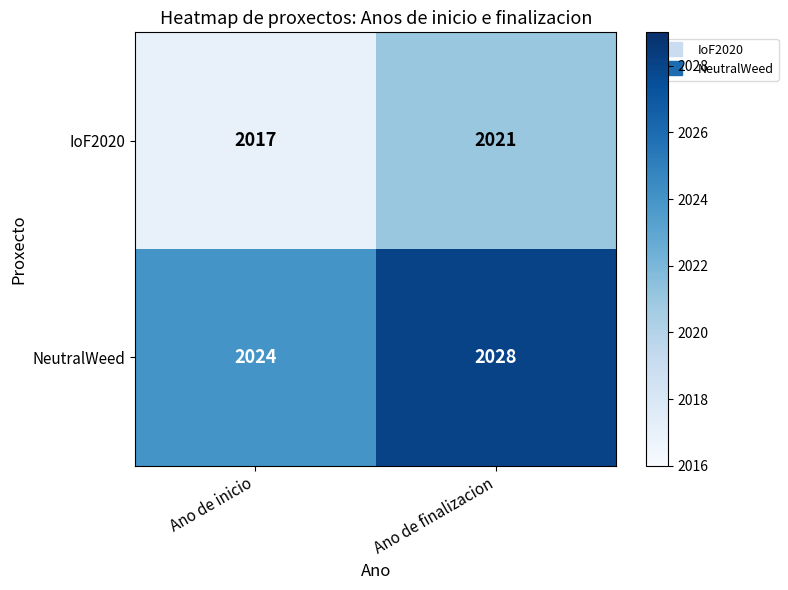

How many categories are shown in the chart?

2